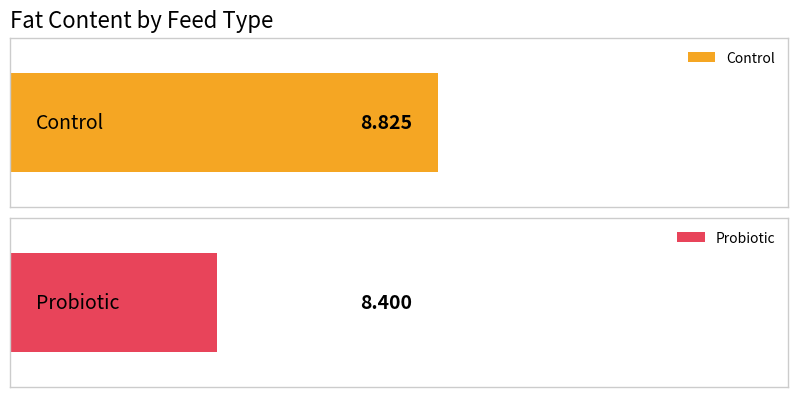

Which series changed the most between 2 and 3?

Probiotic